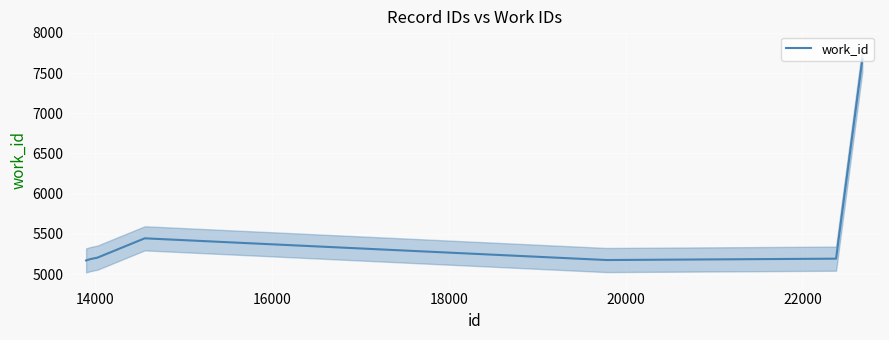

What is the maximum value shown in the chart?

7669